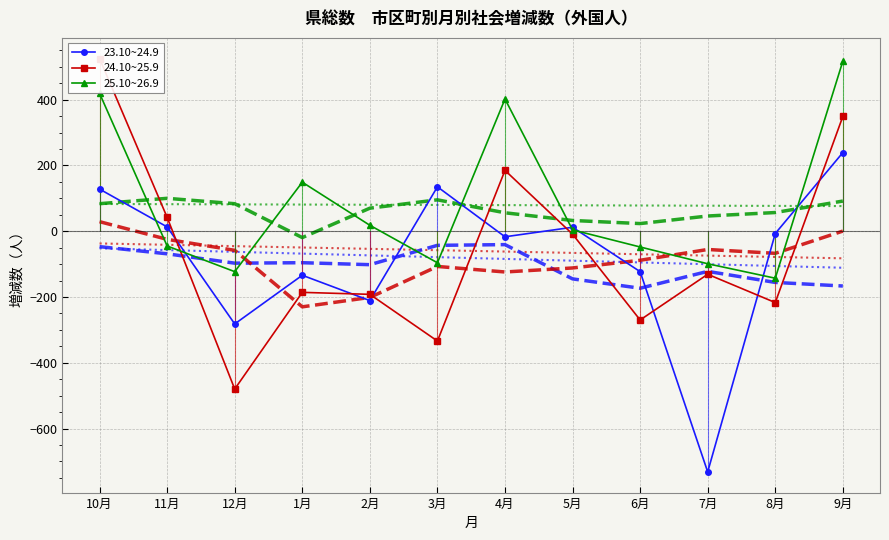

Where does the 23.10~24.9 series first go above -7?

10月